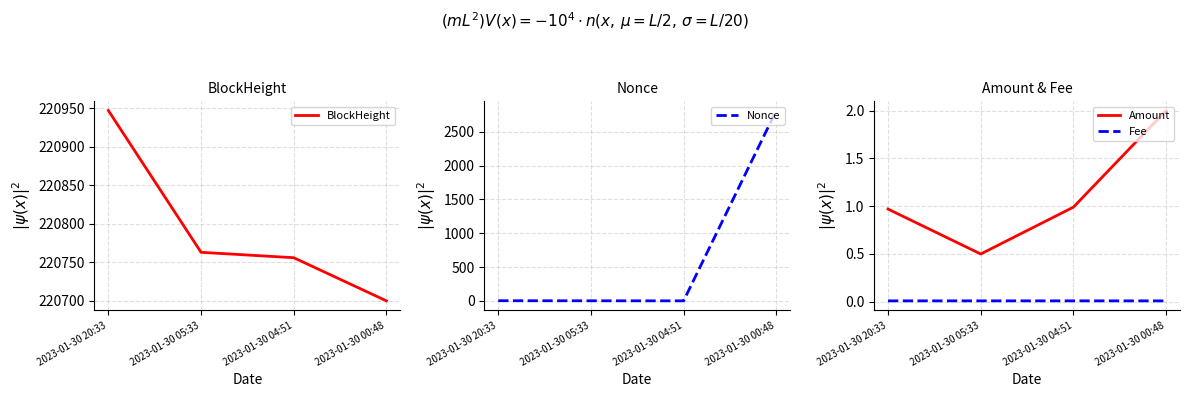

True or false: Nonce has a value of 2.6 at 2023-01-30 20:33.

False